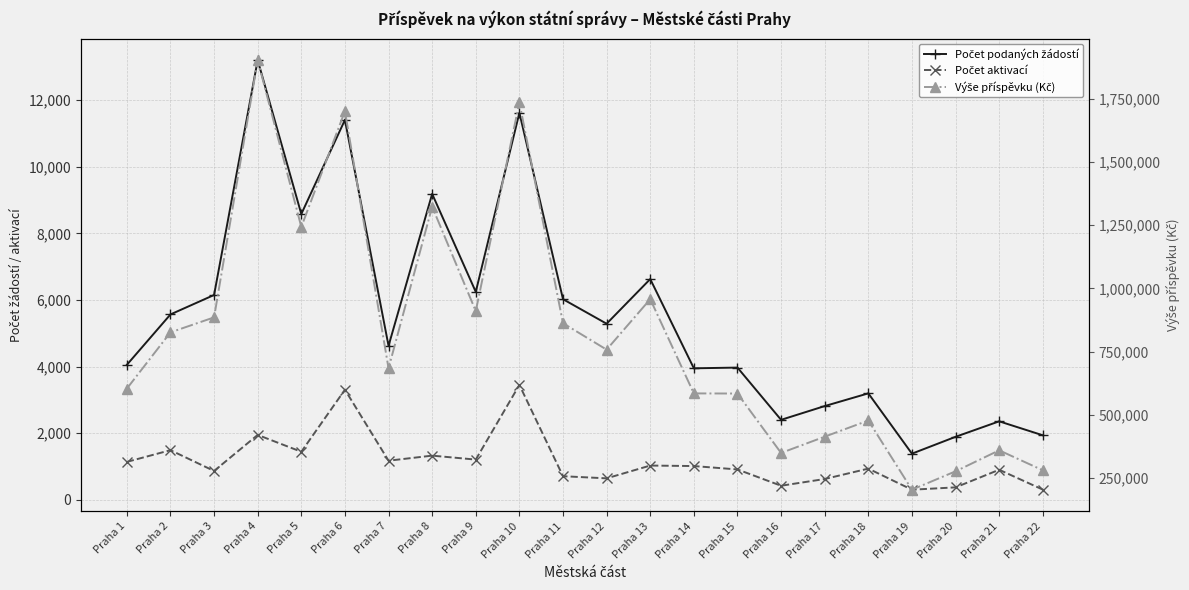

What is the sum of all Počet aktivací values?

25538